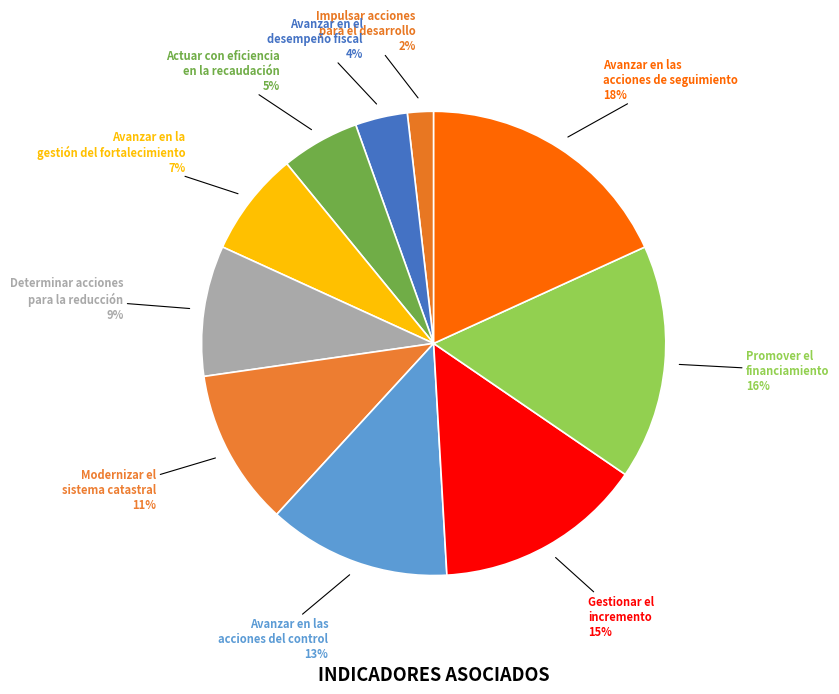

Is there a majority slice in this chart?

No